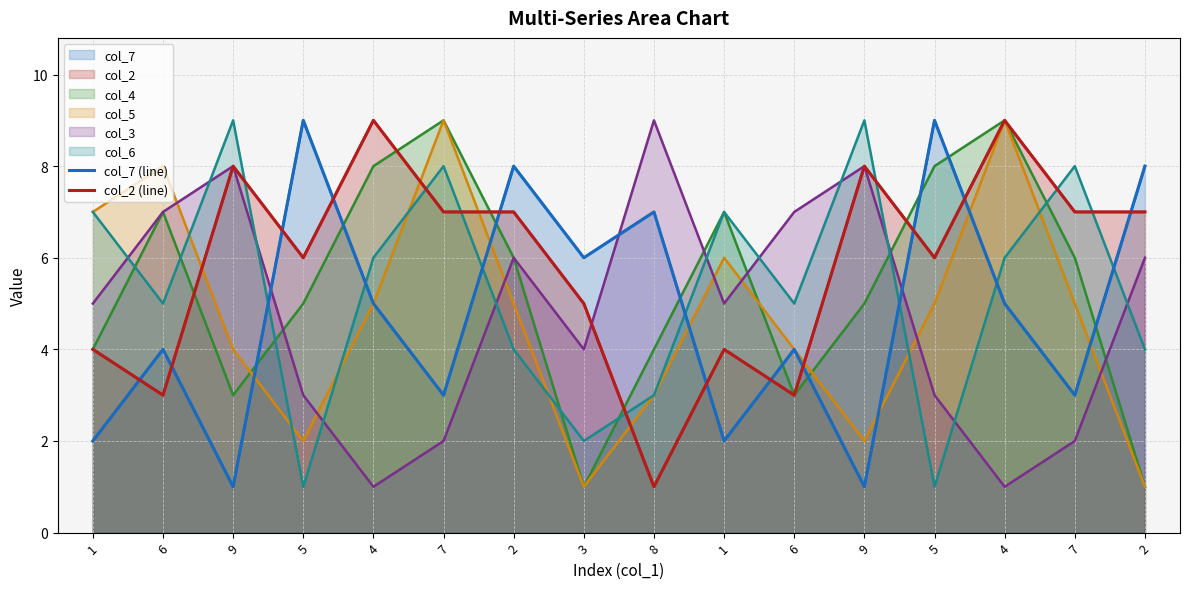

Reading left to right, extract all data points from this chart.

col_7 (line): 2	4	1	9	5	3	8	6	7	2	4	1	9	5	3	8
col_2 (line): 4	3	8	6	9	7	7	5	1	4	3	8	6	9	7	7